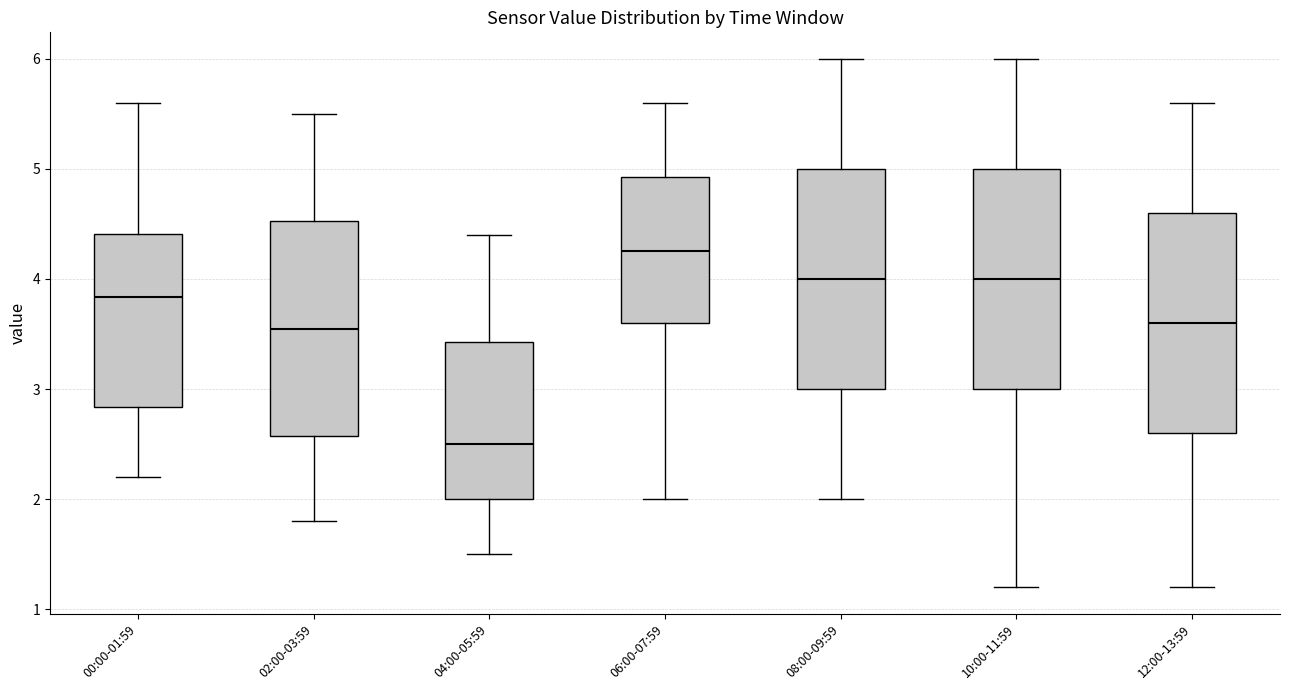

Reading left to right, read every box against the y-axis: the position of its median line, the range the box covers, and the ends of its whiskers. The values are not printed on the chart, so give them approximately, as read against the axis.

00:00-01:59: median 3.8, box 2.8 to 4.4, whiskers 2.2 to 5.6
02:00-03:59: median 3.6, box 2.6 to 4.5, whiskers 1.8 to 5.5
04:00-05:59: median 2.5, box 2.0 to 3.4, whiskers 1.5 to 4.4
06:00-07:59: median 4.3, box 3.6 to 4.9, whiskers 2.0 to 5.6
08:00-09:59: median 4.0, box 3.0 to 5.0, whiskers 2.0 to 6.0
10:00-11:59: median 4.0, box 3.0 to 5.0, whiskers 1.2 to 6.0
12:00-13:59: median 3.6, box 2.6 to 4.6, whiskers 1.2 to 5.6